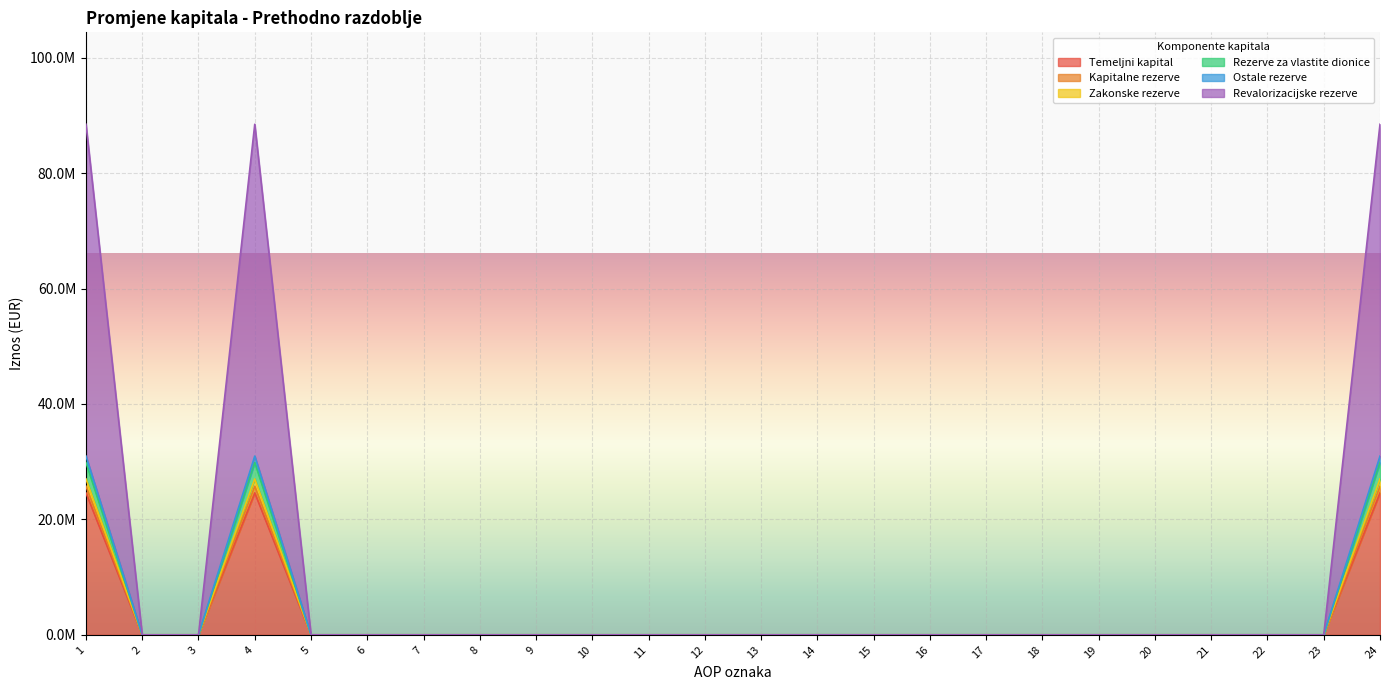

How many distinct data groups are displayed?

6